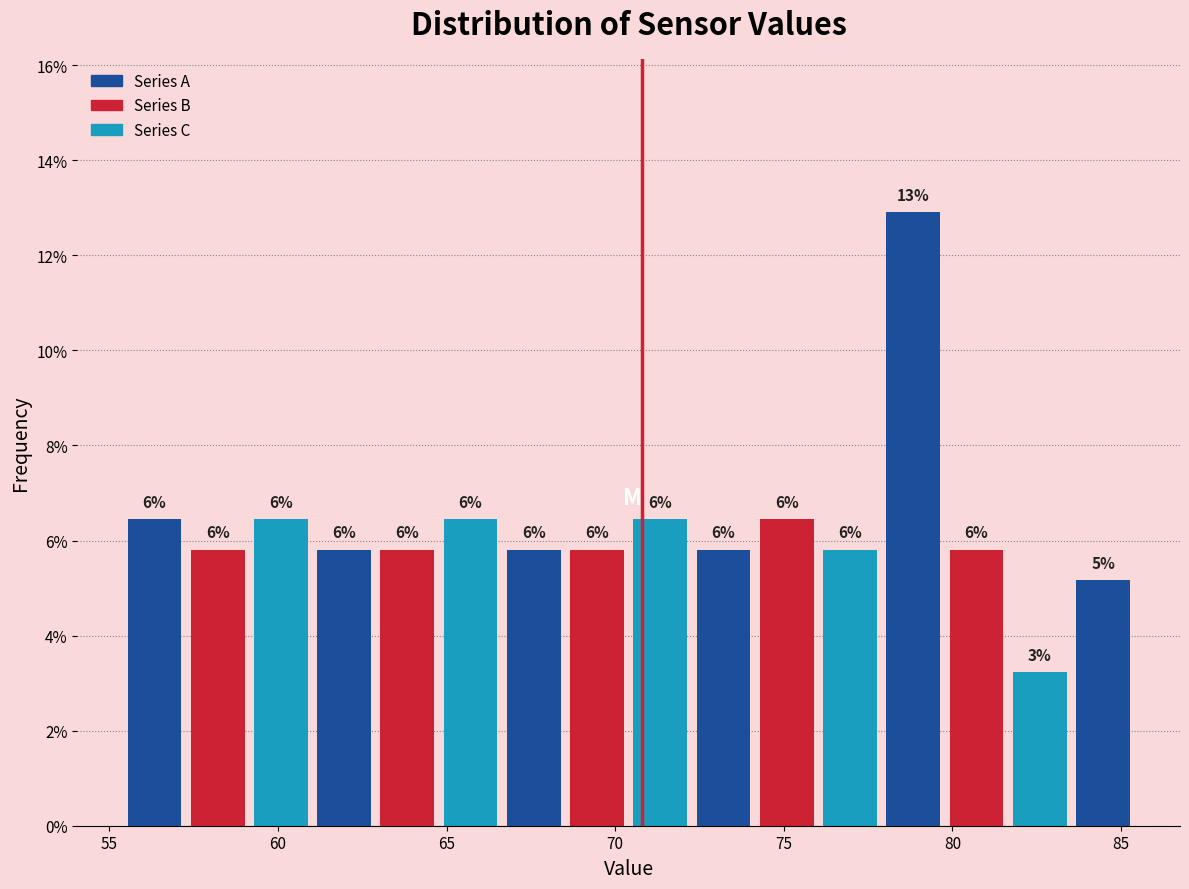

Read against the x-axis, roughly where is the centre of the tallest bar?

79.0